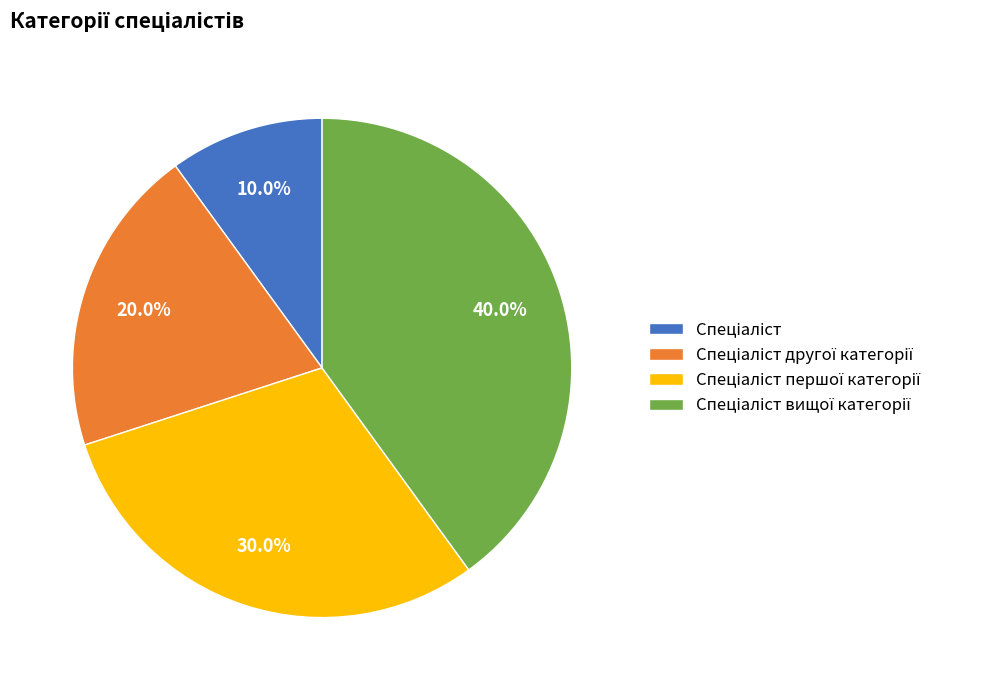

Is there a majority slice in this chart?

No